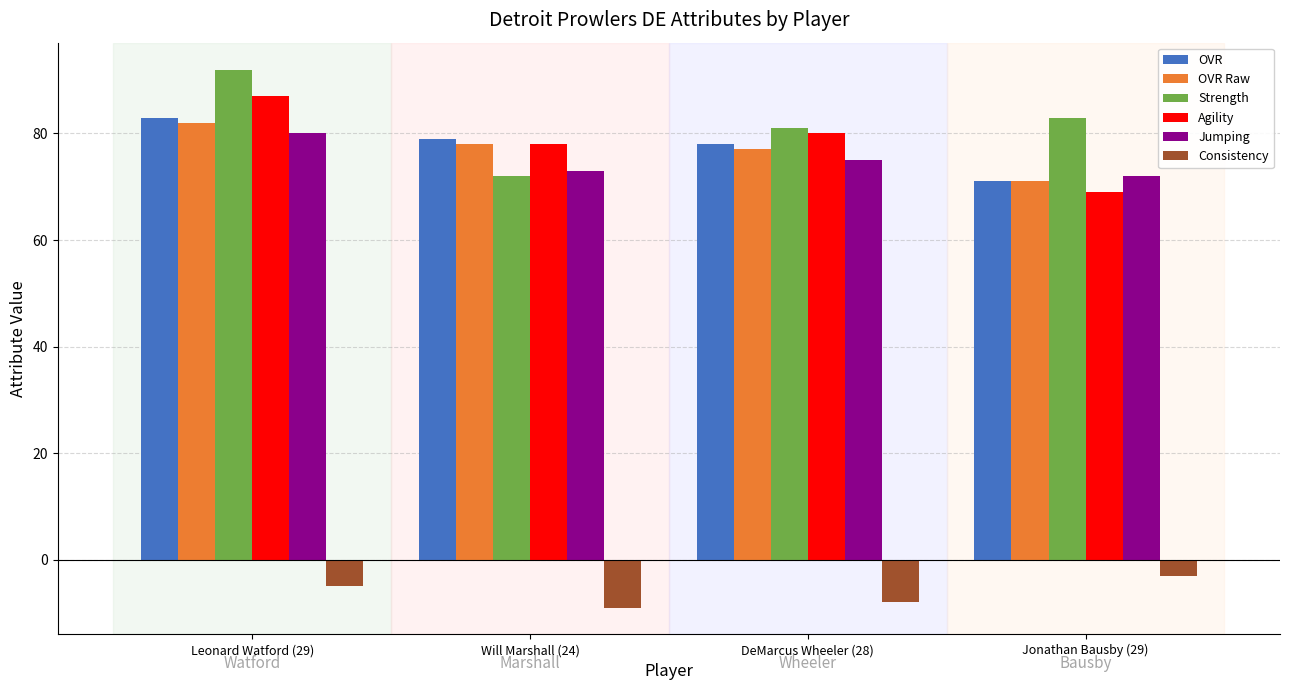

What is the lowest value of the OVR Raw series?

71